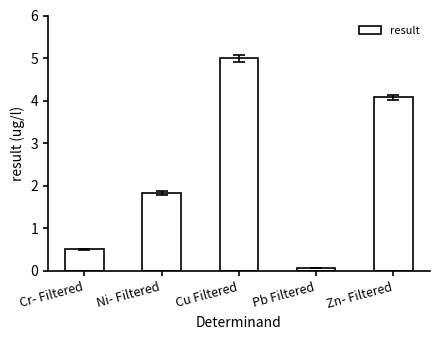

What is the label of the 3rd bar from the left?

Cu Filtered